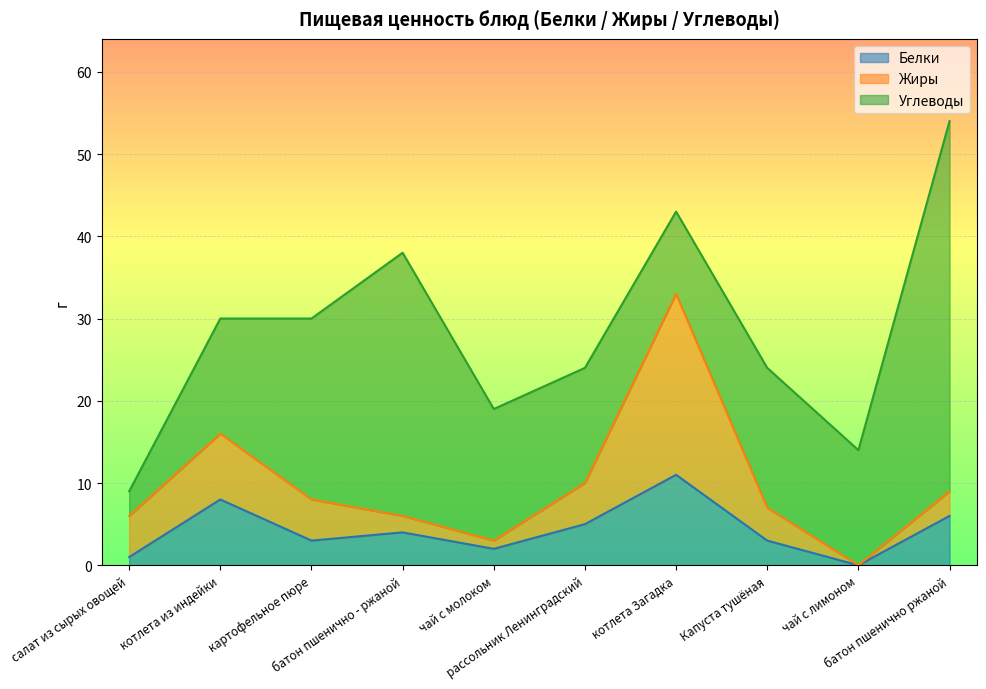

What is the sum of all Белки values?

43